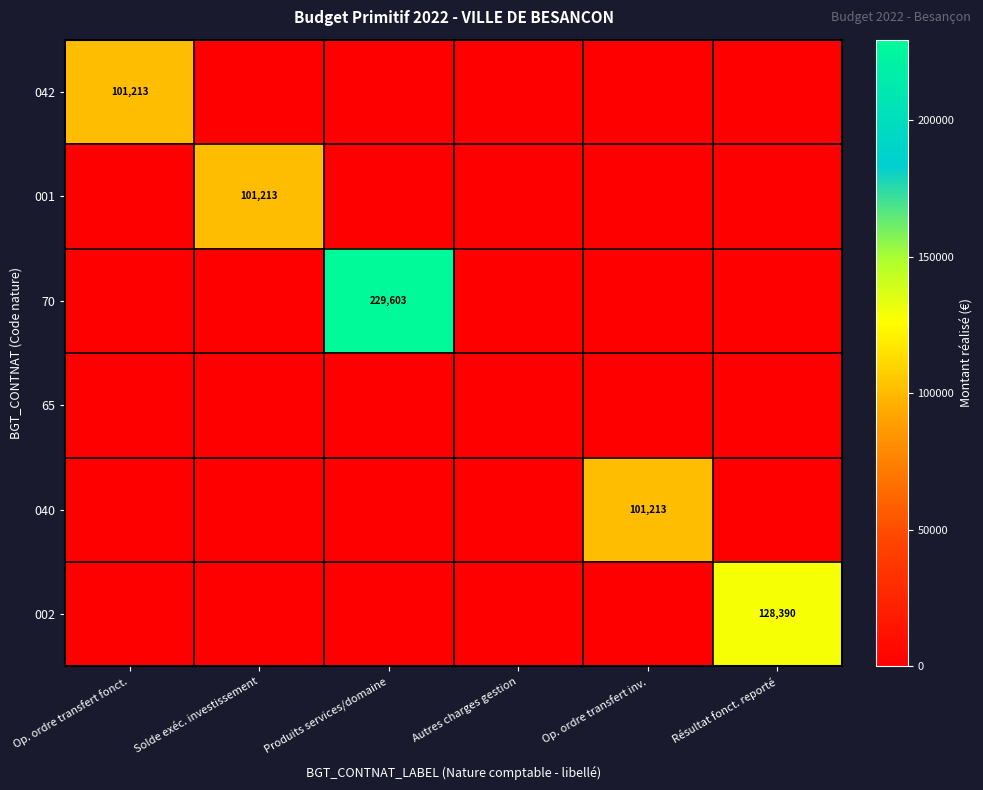

At which category is the sum across all series the highest?

Produits services/domaine